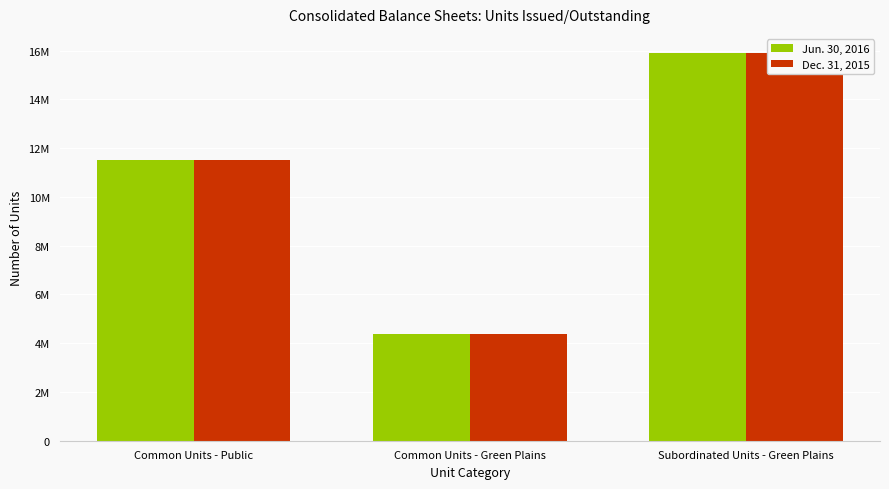

Reading right to left, transcribe all the data shown in this chart.

Jun. 30, 2016: 15889642	4389642	11506007
Dec. 31, 2015: 15889642	4389642	11510089